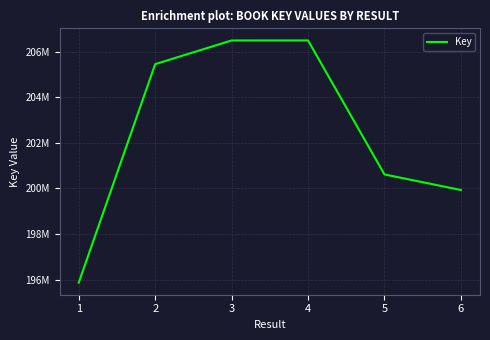

How many points are higher than both their immediate neighbors (excluding endpoints)?

1